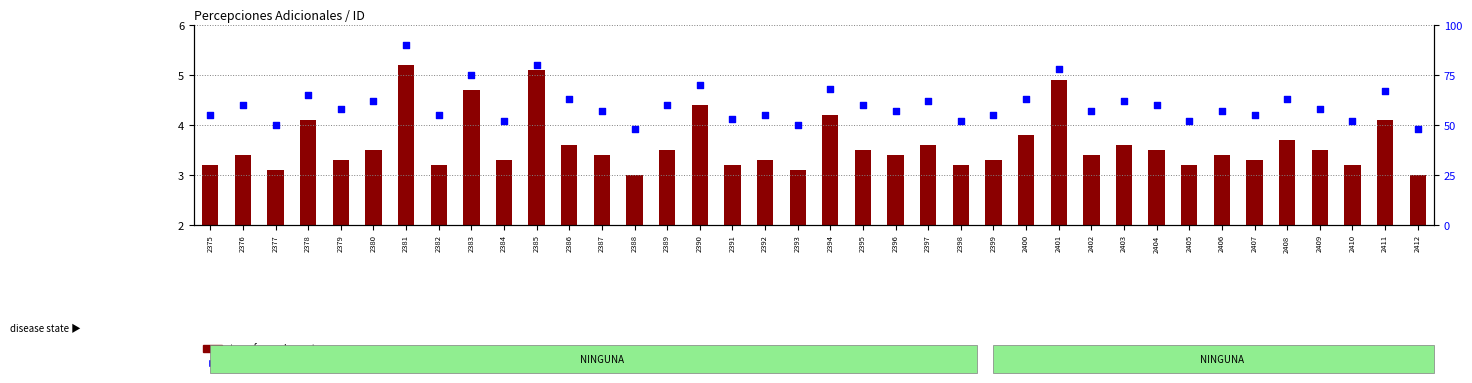

Which series has the largest total across all categories?

percentile rank within the sample